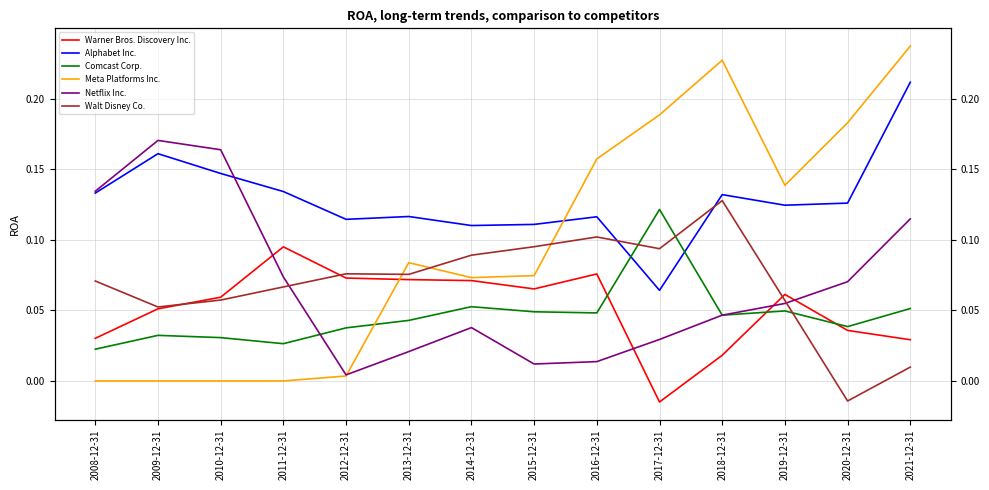

How many interior local valleys does the Comcast Corp. series have?

4